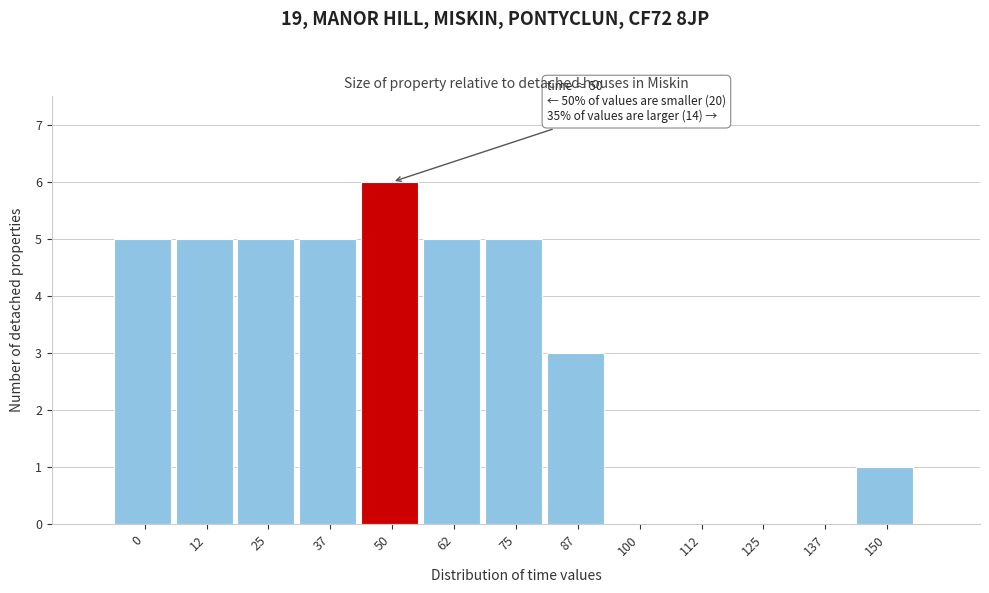

Reading left to right, extract all data points from this chart.

0=5	12=5	25=5	37=5	50=6	62=5	75=5	87=3	100=0	112=0	125=0	137=0	150=1